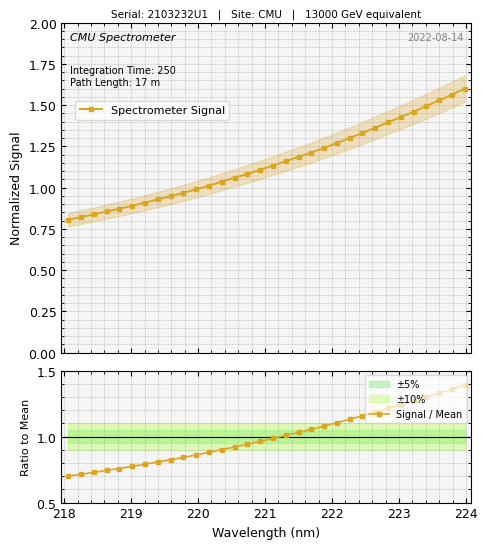

Count the number of categories in the chart.

32